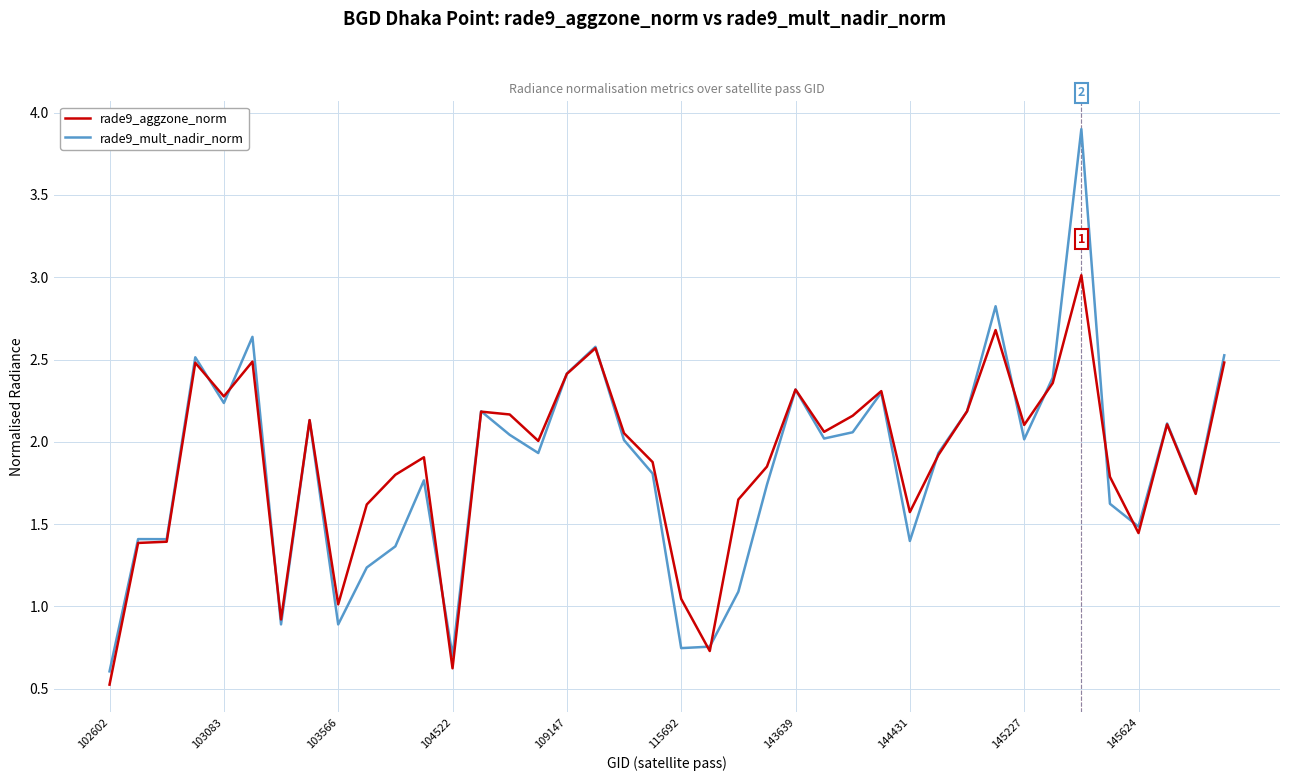

What is the minimum value for rade9_mult_nadir_norm?

0.6